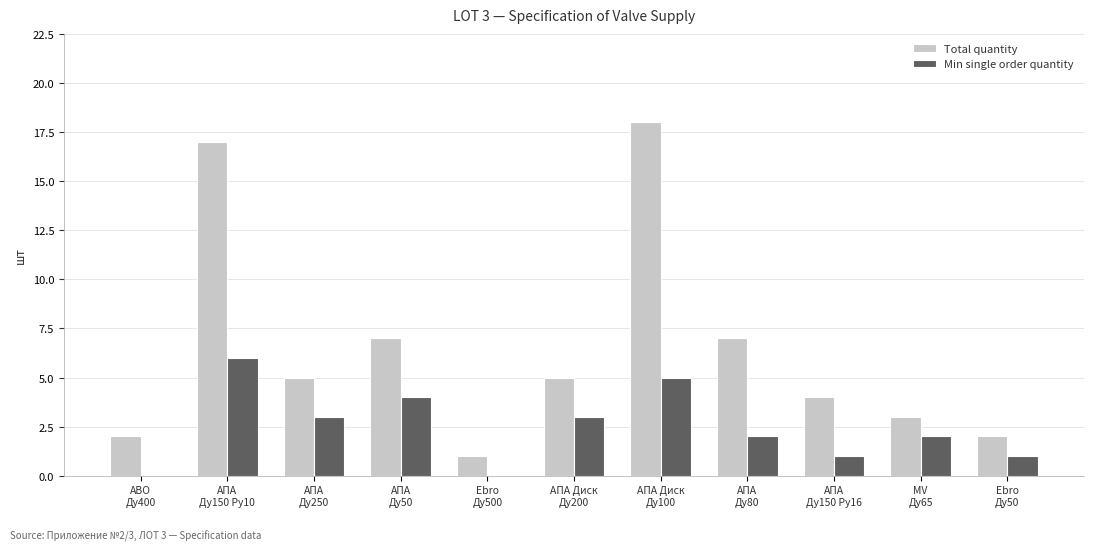

Which series has the largest range (max minus min)?

Total quantity